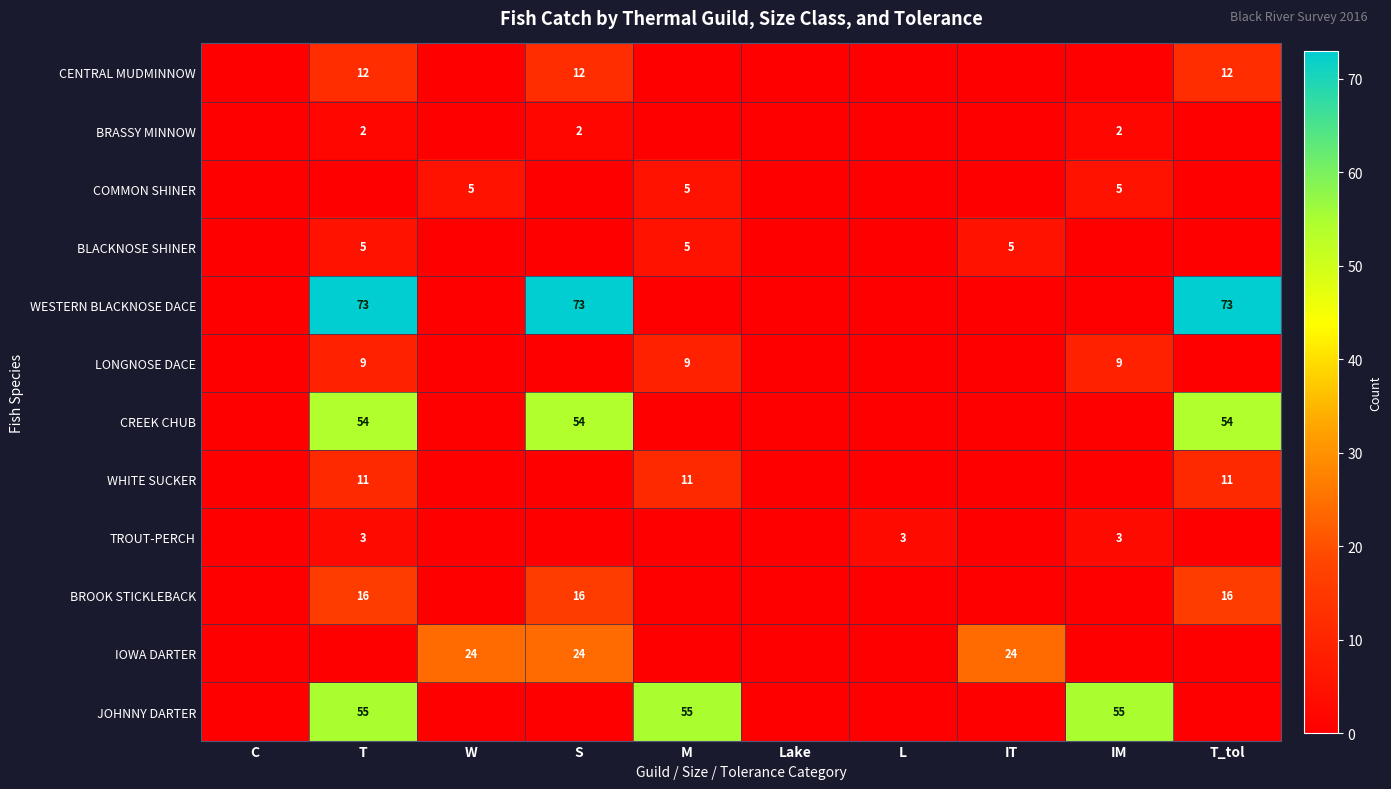

Is the value of LONGNOSE DACE at T greater than the value of WESTERN BLACKNOSE DACE at T_tol?

No